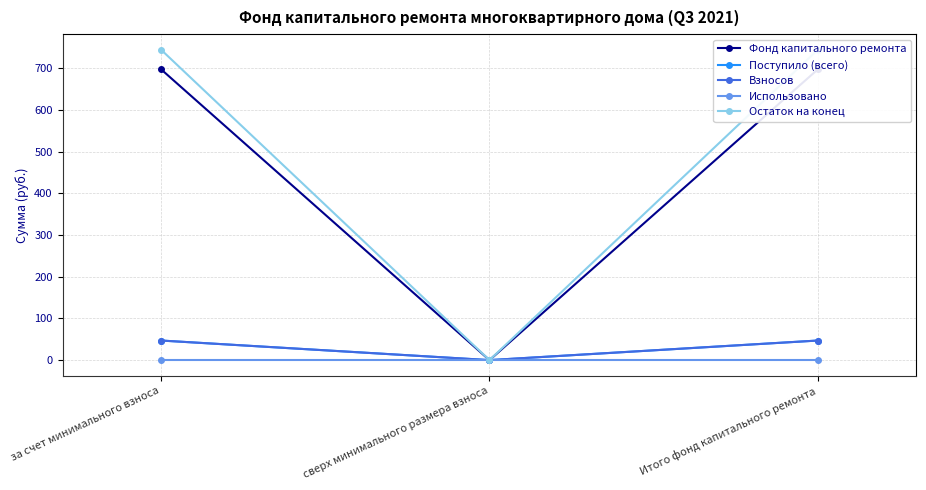

At which category is the sum across all series the highest?

за счет минимального взноса